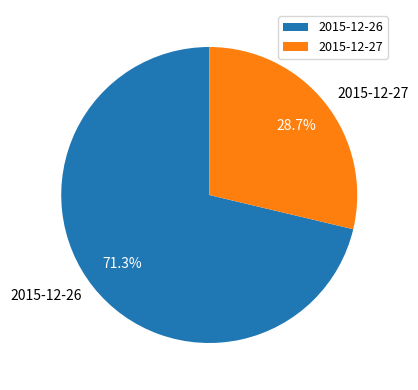

Rank the categories by value from highest to lowest.

2015-12-26, 2015-12-27